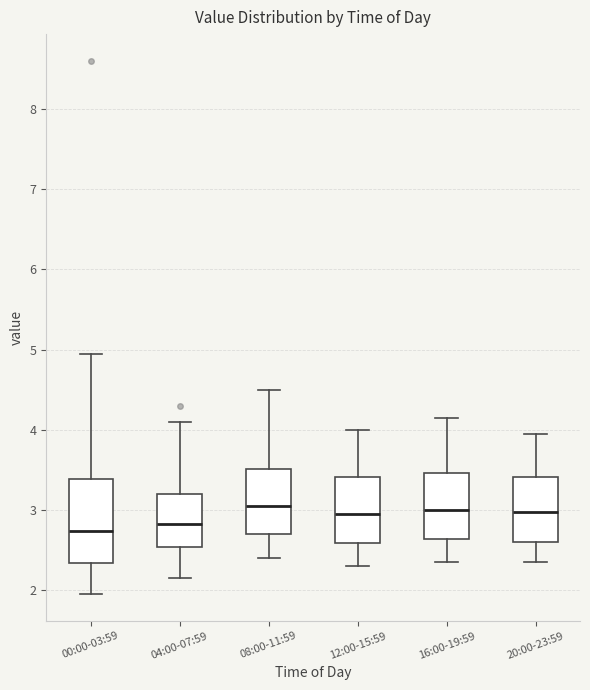

Which box is the tallest, from its lower edge to its upper edge?

00:00-03:59